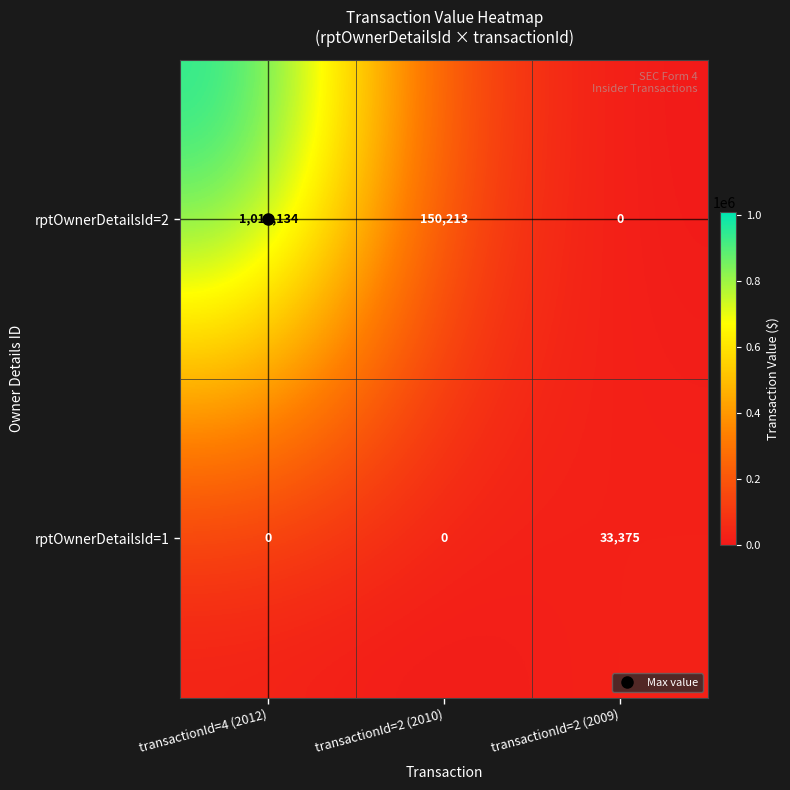

The rptOwnerDetailsId=2 series shows 1010134 at transactionId=4 (2012). True or false?

True